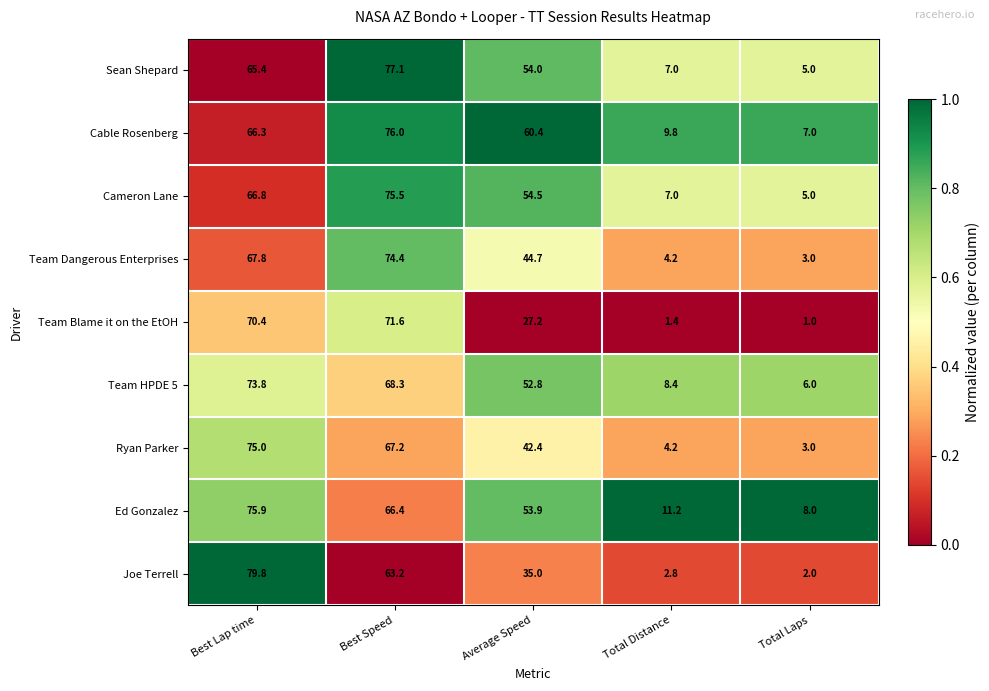

What is the approximate value of Team Blame it on the EtOH at Average Speed?

27.2